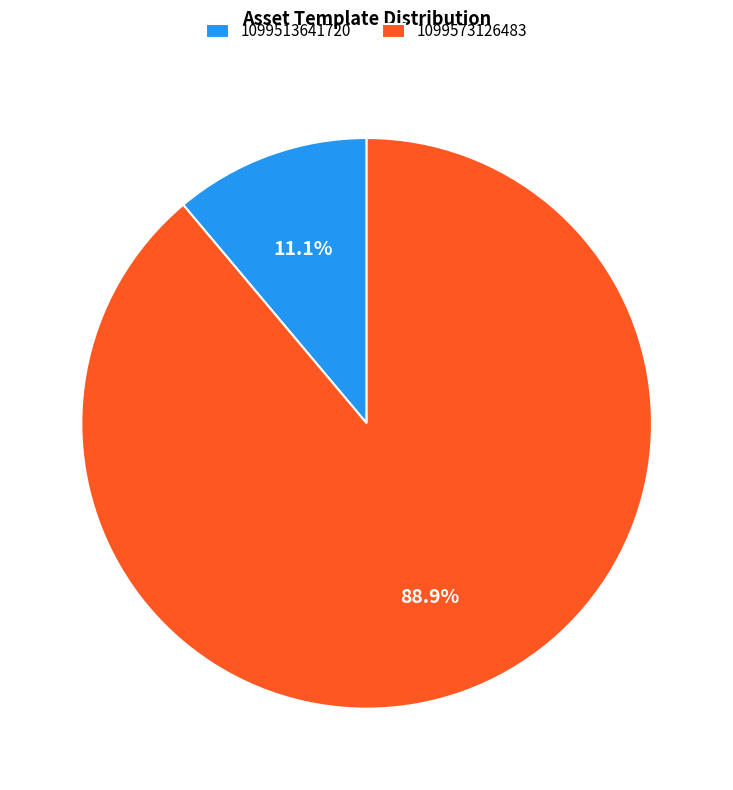

To the nearest percent, what is the difference between the largest and smallest slice percentages?

78%